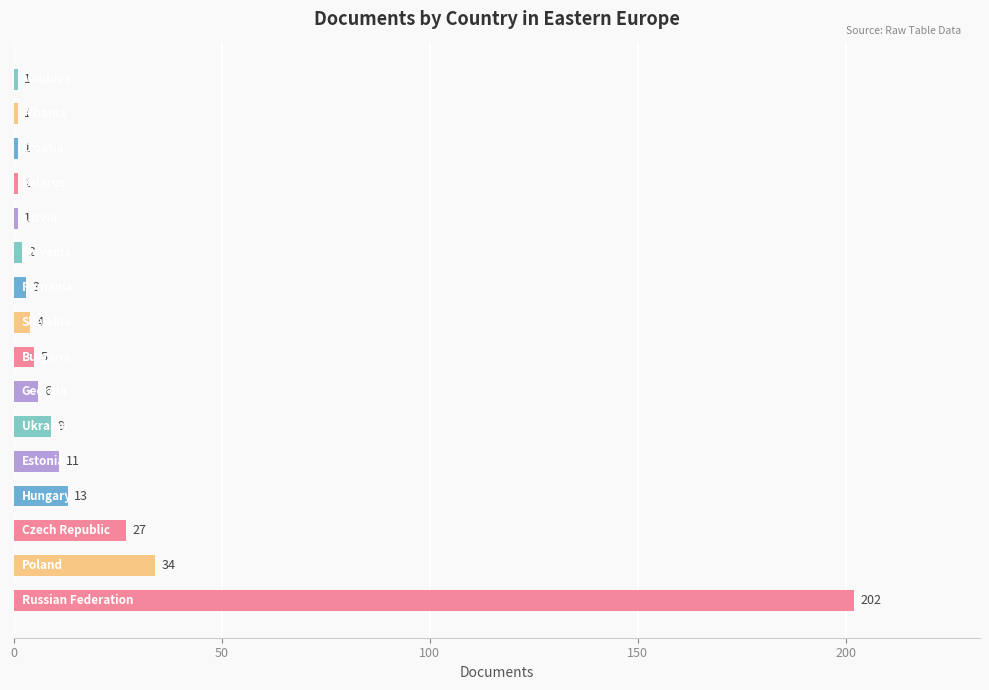

What is the difference between the second highest and second lowest values?

33